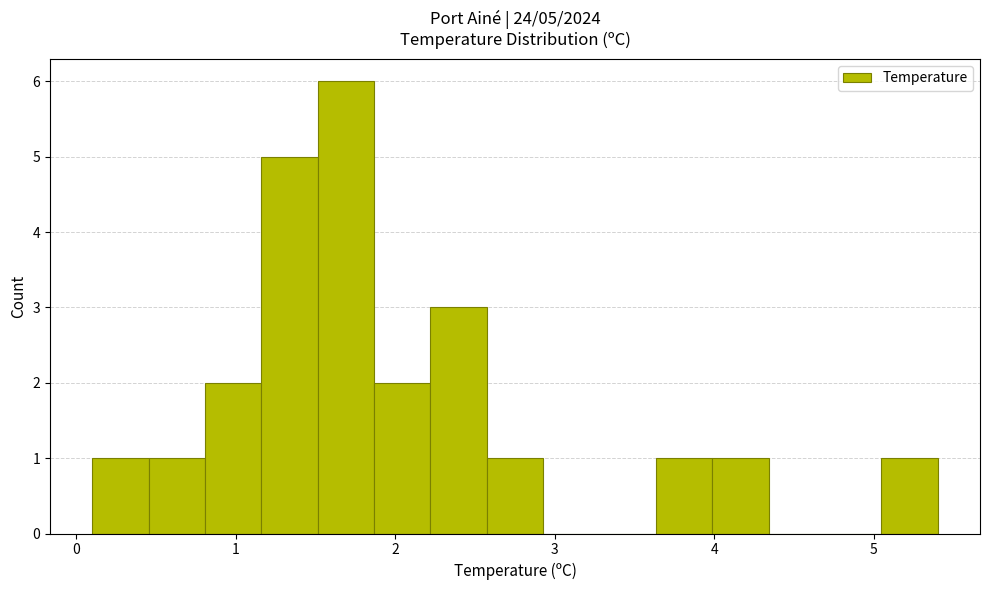

Read against the x-axis, roughly where is the centre of the tallest bar?

1.7